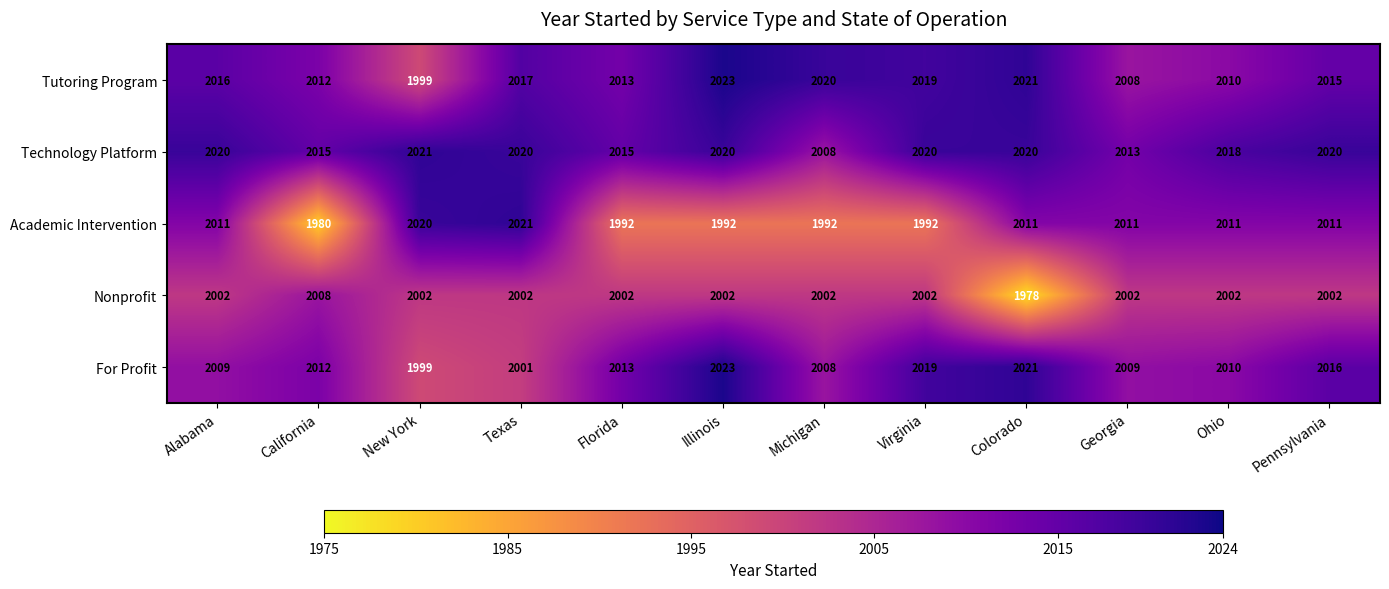

What is the spread (max minus min) of values at Colorado?

43